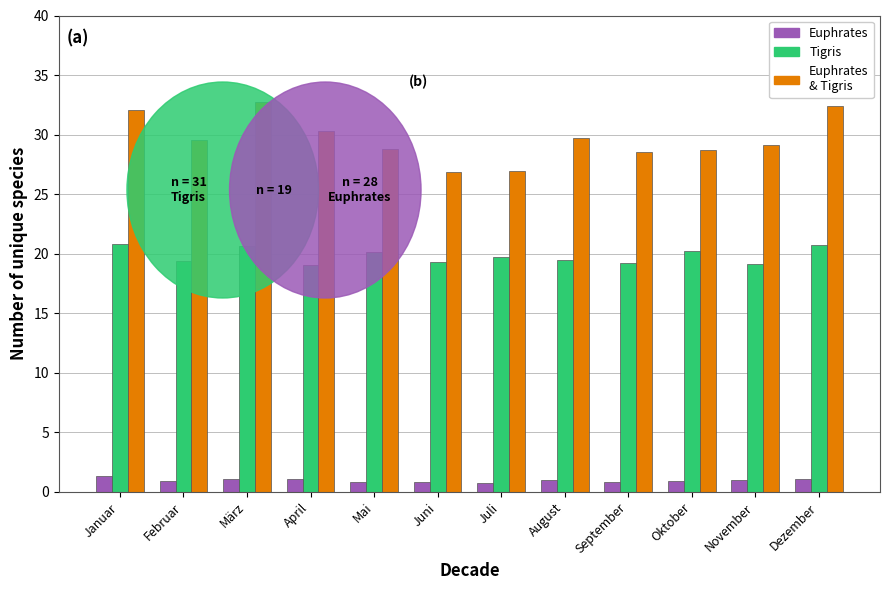

What is the difference between the Tigris values at Dezember and Juni?

1.5